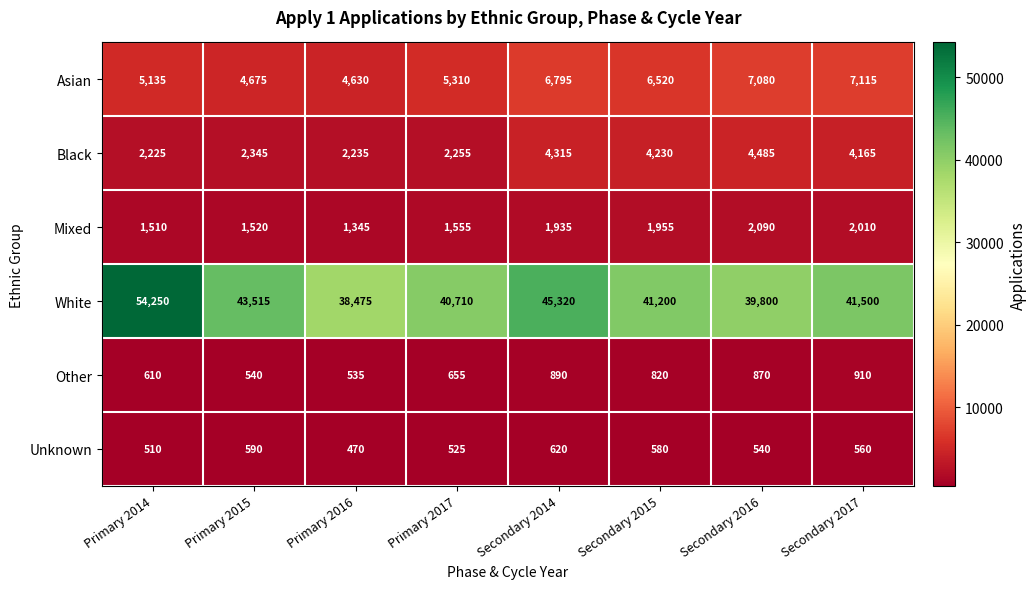

What is the lowest value of the Other series?

535